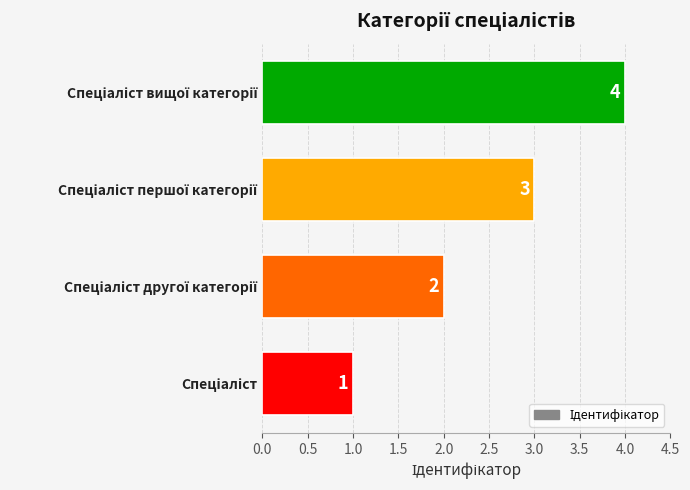

What is the difference between the maximum and minimum values?

3